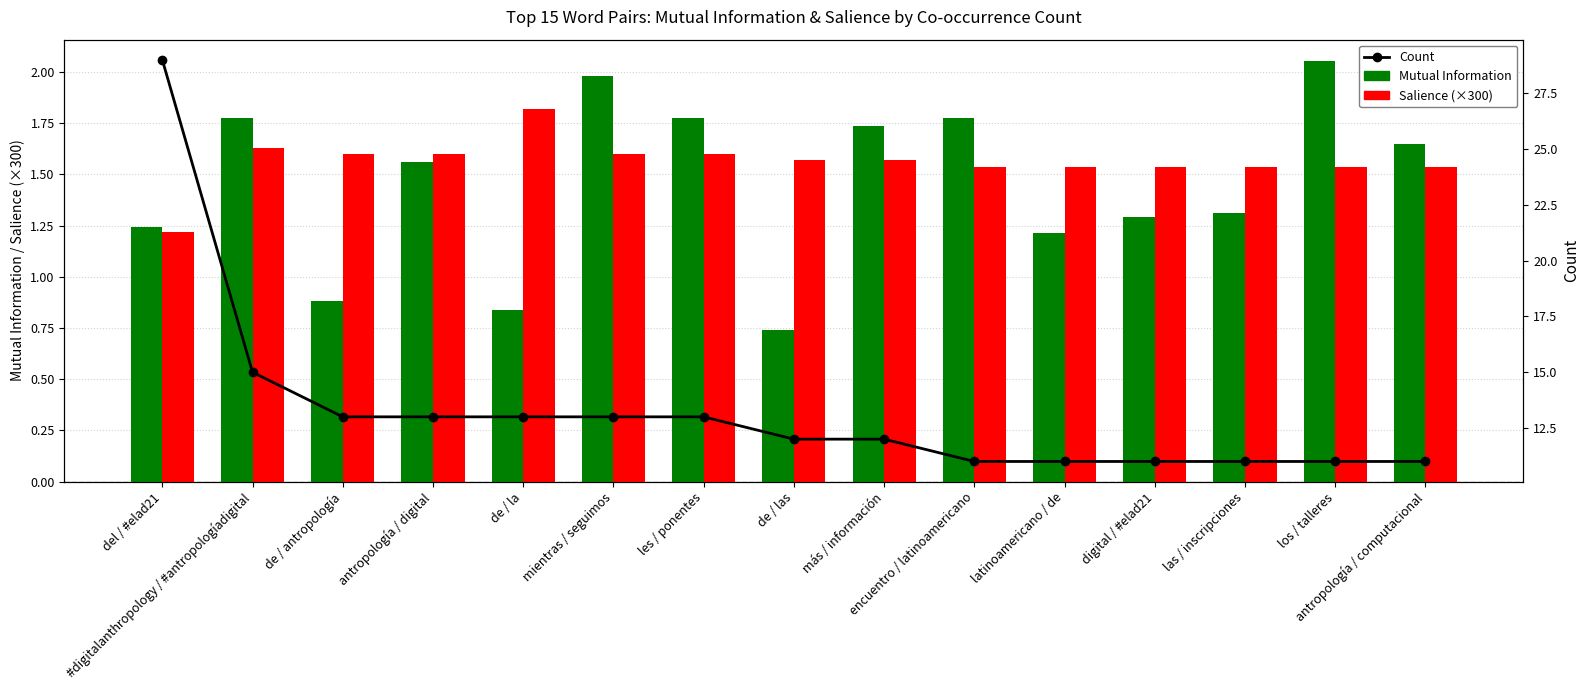

What value does the Mutual Information series have at los / talleres?

2.1